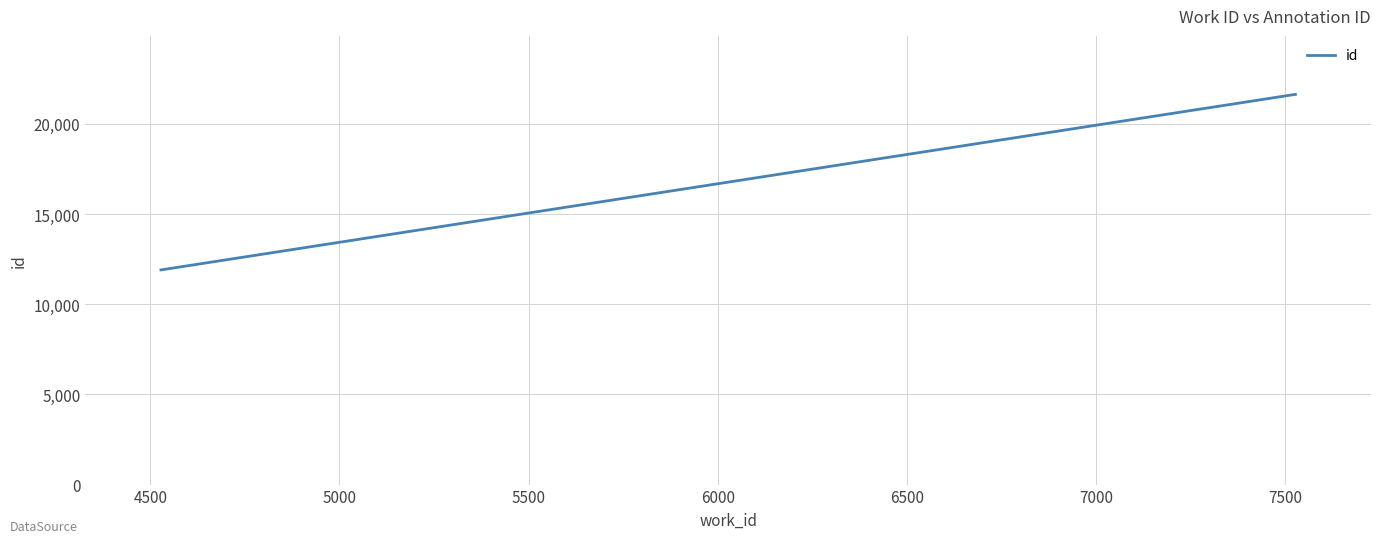

What is the maximum value shown in the chart?

21637